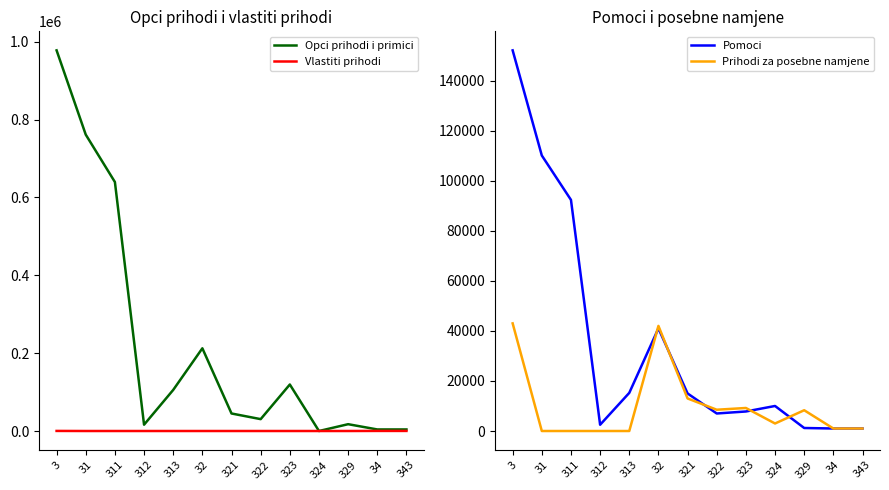

Reading right to left, extract all data points from this chart.

Opci prihodi i primici: 4000.0	4000.0	17500.0	0.0	119500.0	30500.0	45000.0	212500.0	105566.8	16200.0	639798.0	761564.8	978064.8
Vlastiti prihodi: 200.0	200.0	0.0	0.0	0.0	0.0	0.0	0.0	0.0	0.0	0.0	0.0	200.0
Pomoci: 1000.0	1000.0	1200.0	10000.0	7800.0	7000.0	15000.0	41000.0	15236.3	2500.0	92341.4	110077.7	152077.7
Prihodi za posebne namjene: 1000.0	1000.0	8300.0	3000.0	9200.0	8500.0	13000.0	42000.0	0.0	0.0	0.0	0.0	43000.0